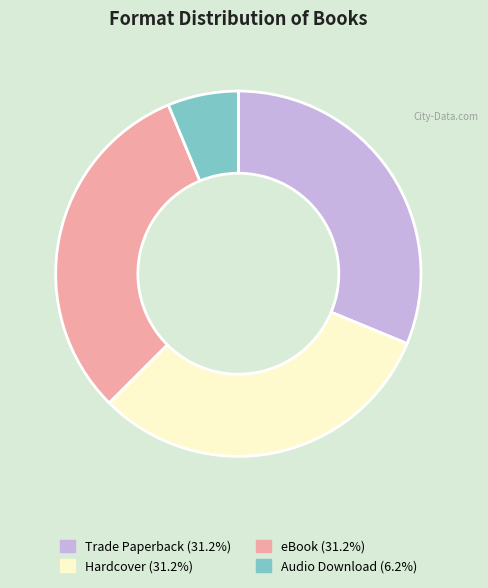

Does any single category account for the majority?

No